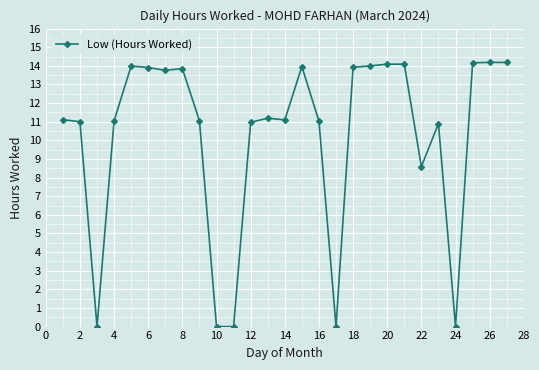

Is this an area chart (filled region under the line)?

No